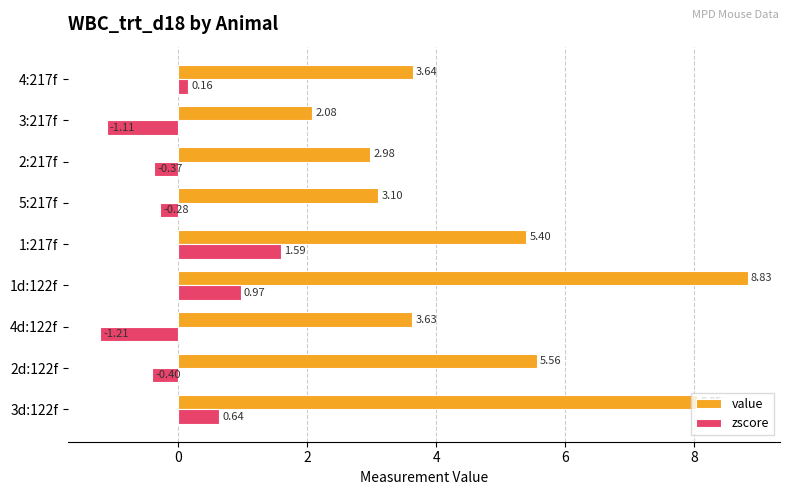

Which series has the largest range (max minus min)?

value